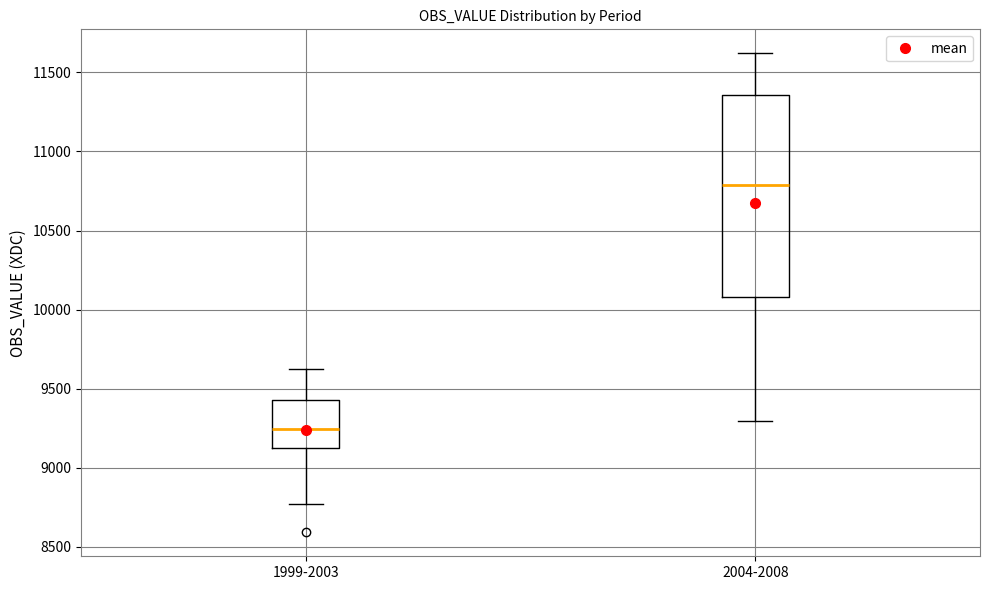

Which box is the tallest, from its lower edge to its upper edge?

2004-2008